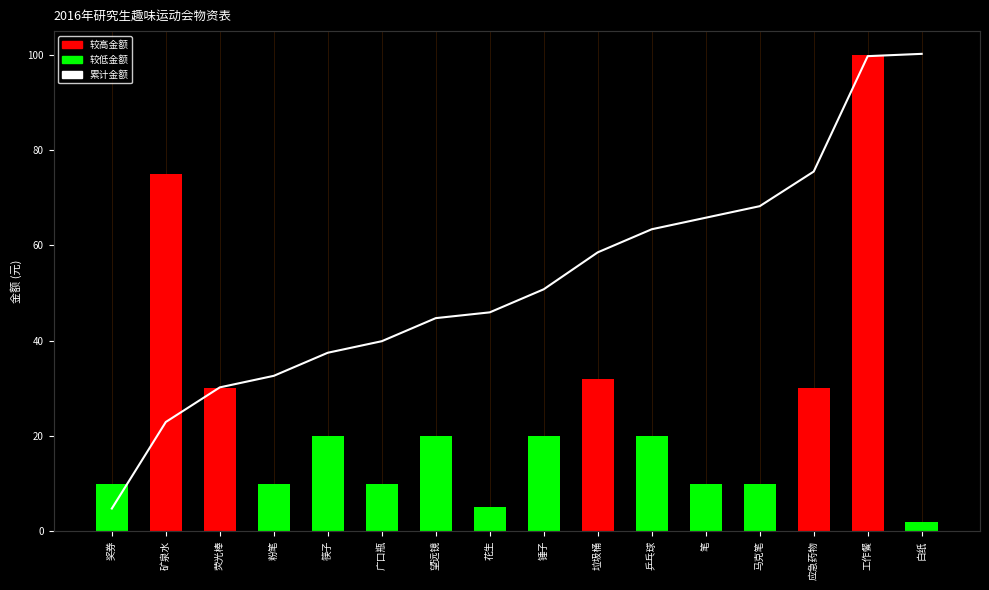

Reading left to right, extract all data points from this chart.

金额: 奖券=10.0	矿泉水=75.0	荧光棒=30.0	粉笔=10.0	筷子=20.0	广口瓶=10.0	望远镜=20.0	花生=5.0	锤子=20.0	垃圾桶=32.0	乒乓球=20.0	笔=10.0	马克笔=10.0	应急药物=30.0	工作餐=100.0	白纸=2.0
累计金额: 奖券=54.5	矿泉水=87.9	荧光棒=101.2	粉笔=105.7	筷子=114.6	广口瓶=119.1	望远镜=128.0	花生=130.2	锤子=139.1	垃圾桶=153.4	乒乓球=162.3	笔=166.7	马克笔=171.2	应急药物=184.6	工作餐=229.1	白纸=230.0